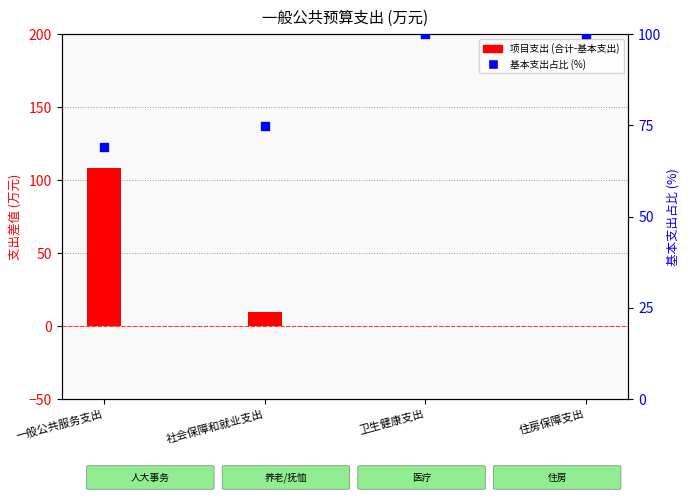

At how many categories does at least one series exceed 61?

4